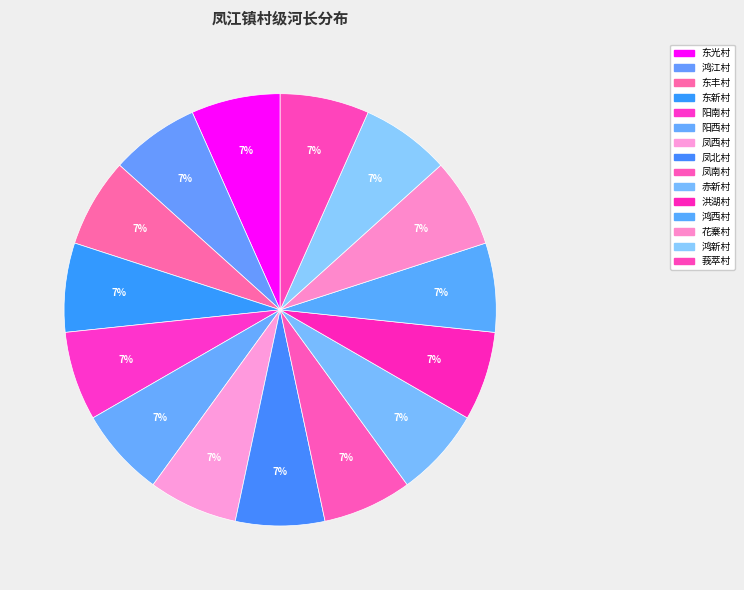

How many slices are in this pie chart?

15